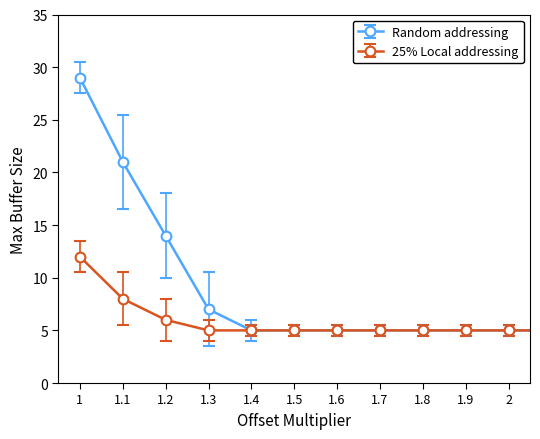

Which series has the largest total across all categories?

Random addressing